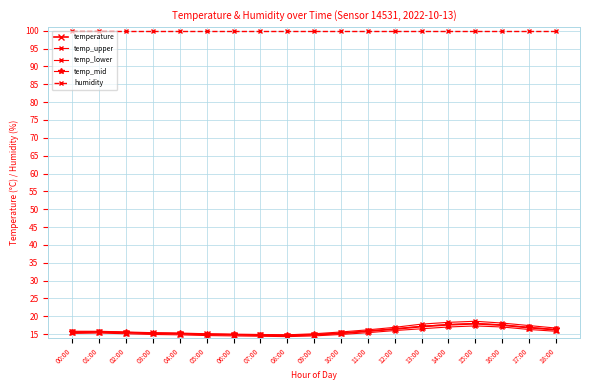

How many categories are shown in the chart?

19